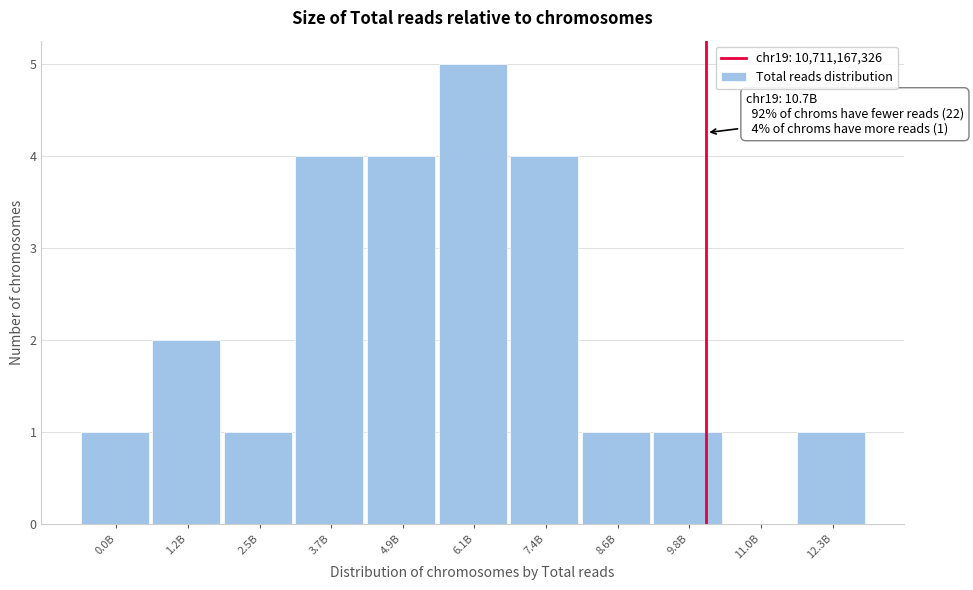

Reading left to right, transcribe all the data shown in this chart.

0.0B=1	1.2B=2	2.5B=1	3.7B=4	4.9B=4	6.1B=5	7.4B=4	8.6B=1	9.8B=1	11.0B=0	12.3B=1